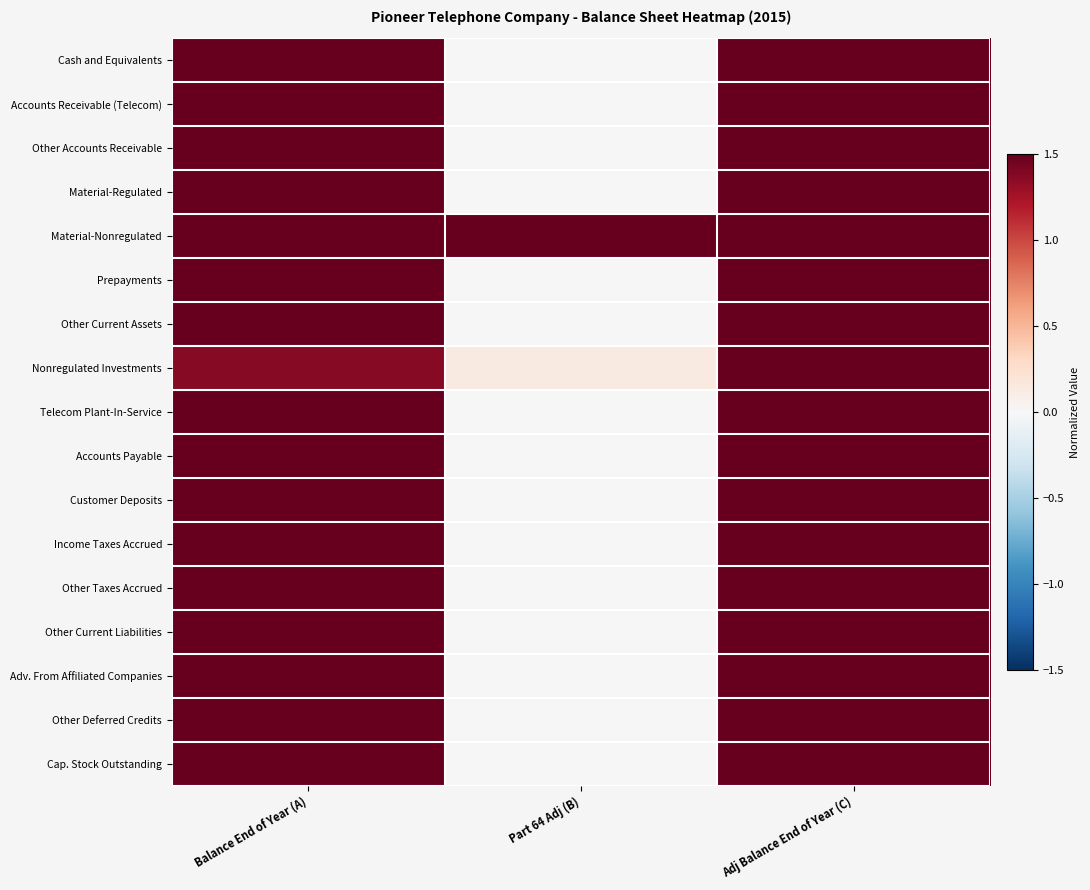

At how many categories does at least one series exceed 0?

3